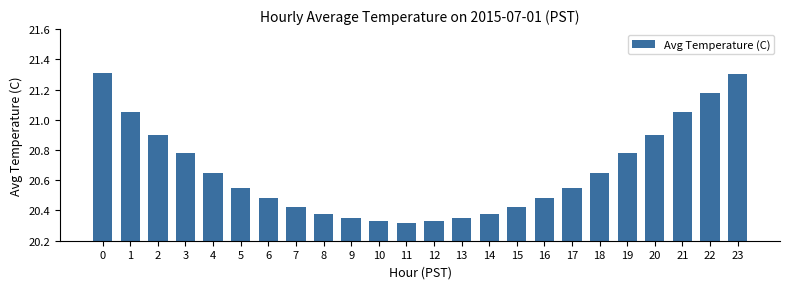

What is the value of the 21st bar from the left?

20.9